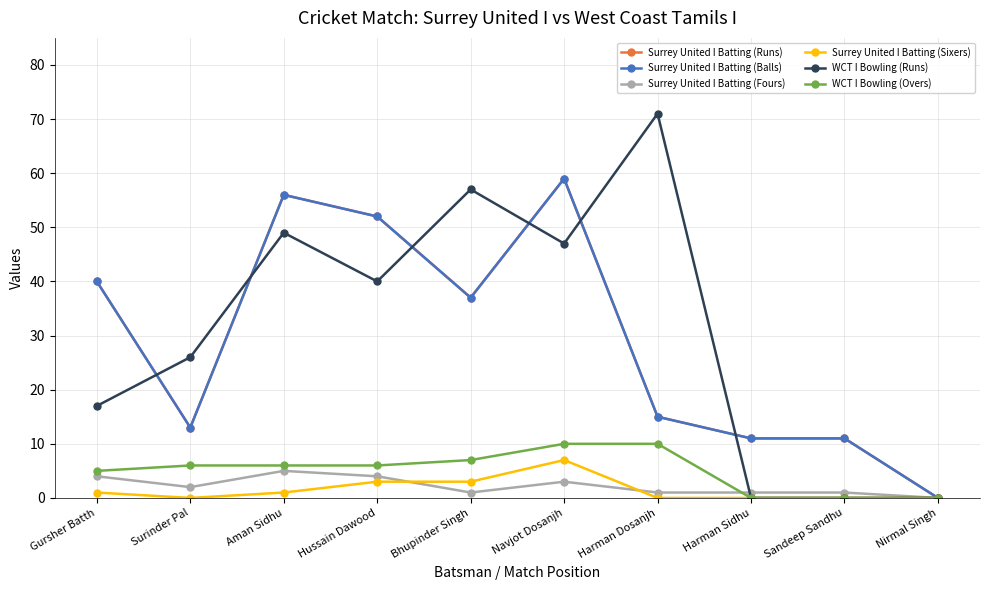

At which label does Surrey United I Batting (Fours) reach its peak?

Aman Sidhu